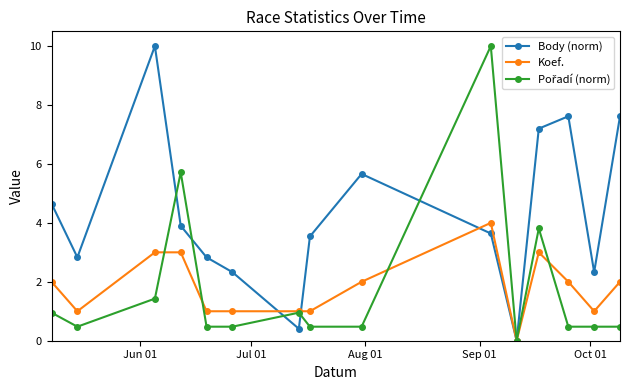

Does the chart have visible grid lines?

No